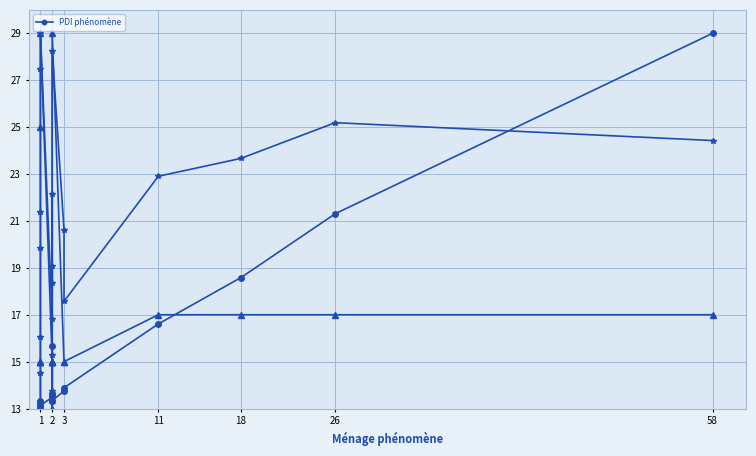

What is the value of the 15th point from the left?

13.7